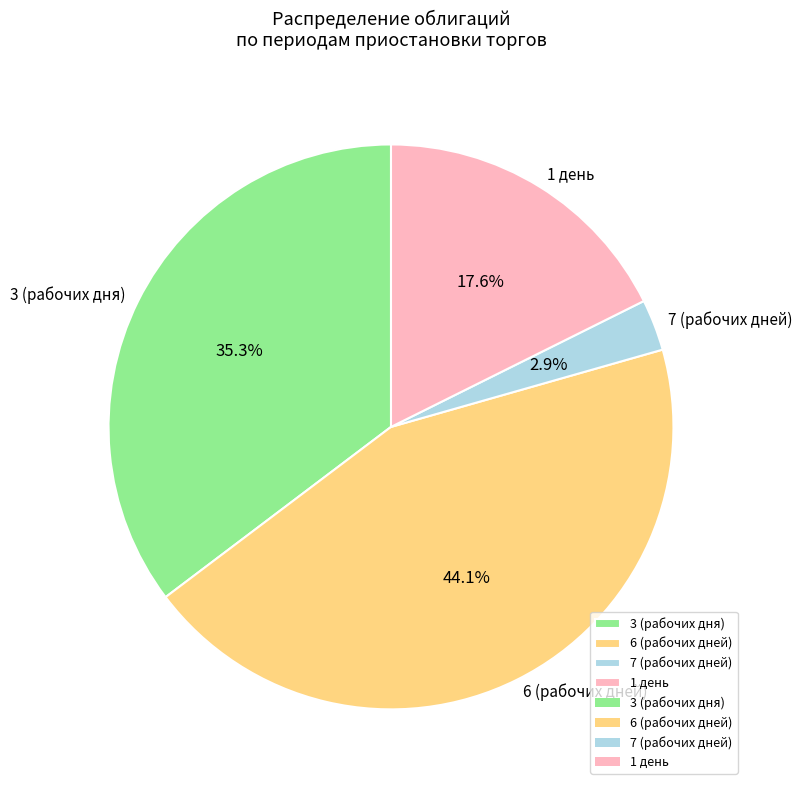

Approximately how many times larger is the value at 1 день compared to 3 (рабочих дня)?

0.5